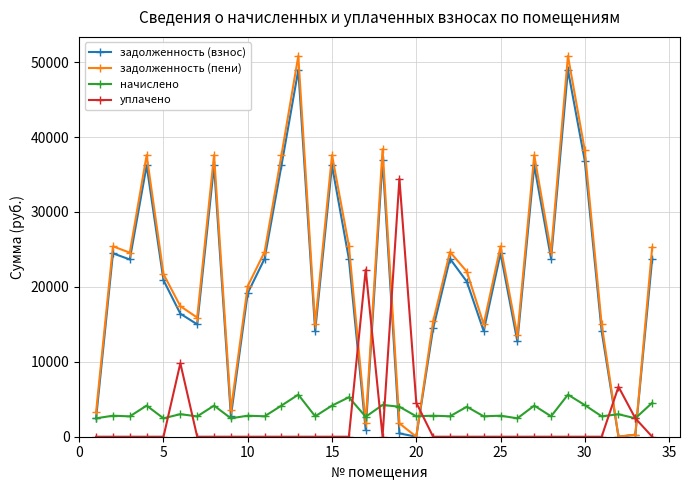

True or false: задолженность (взнос) has more than 1 interior local peaks.

True